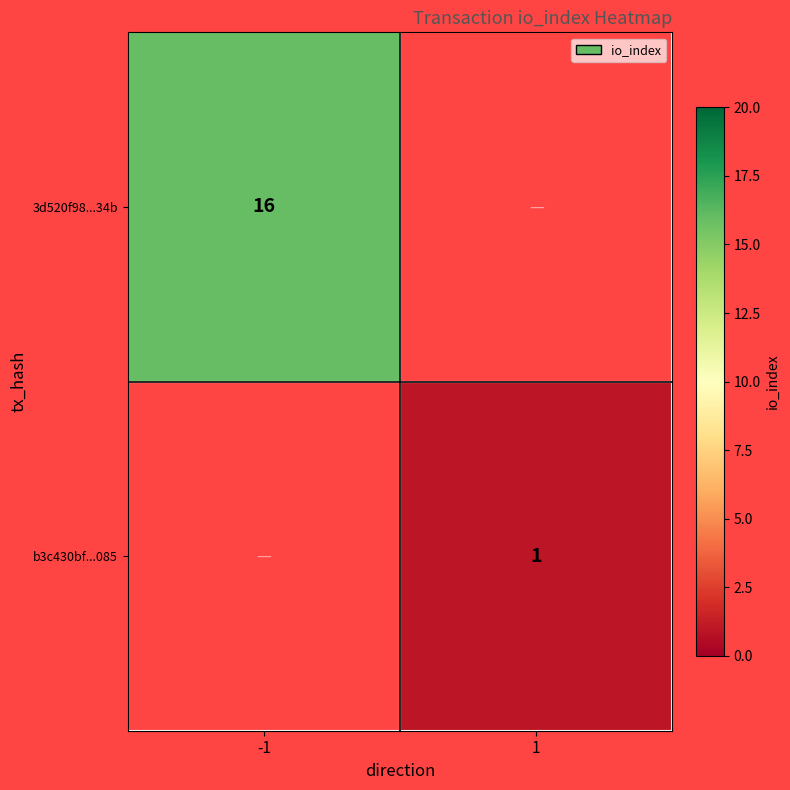

Is it true that b3c430bf...085 equals 1 at 1?

True